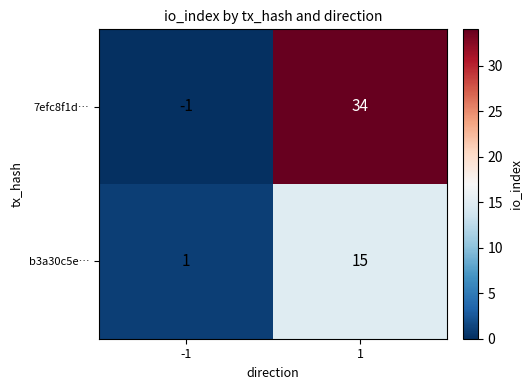

At -1, list the series in order from largest to smallest.

b3a30c5e…, 7efc8f1d…